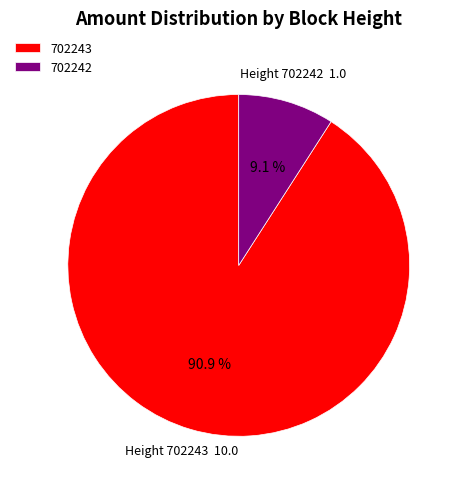

What is the largest slice in the pie chart?

702243